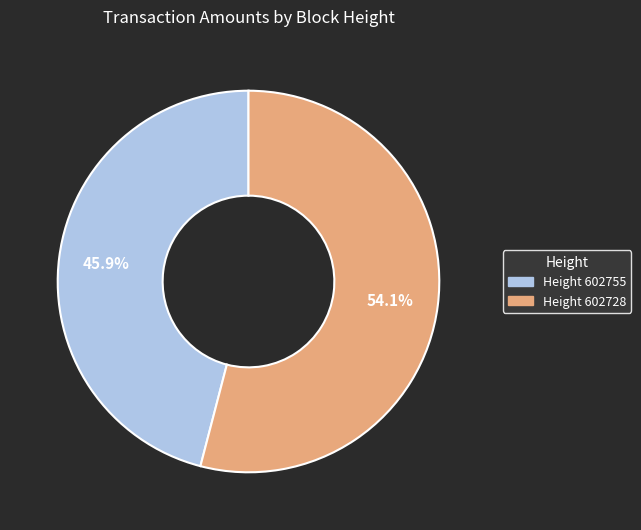

Does any single category account for the majority?

Yes